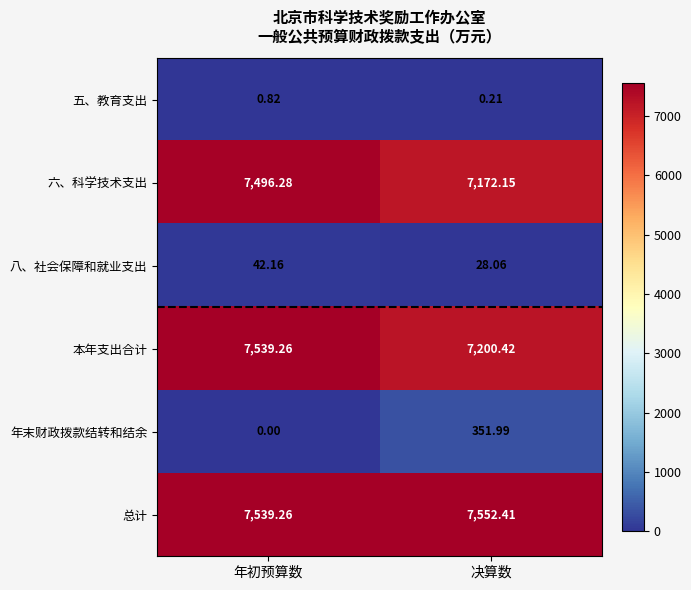

Which series has the widest spread of values?

年末财政拨款结转和结余